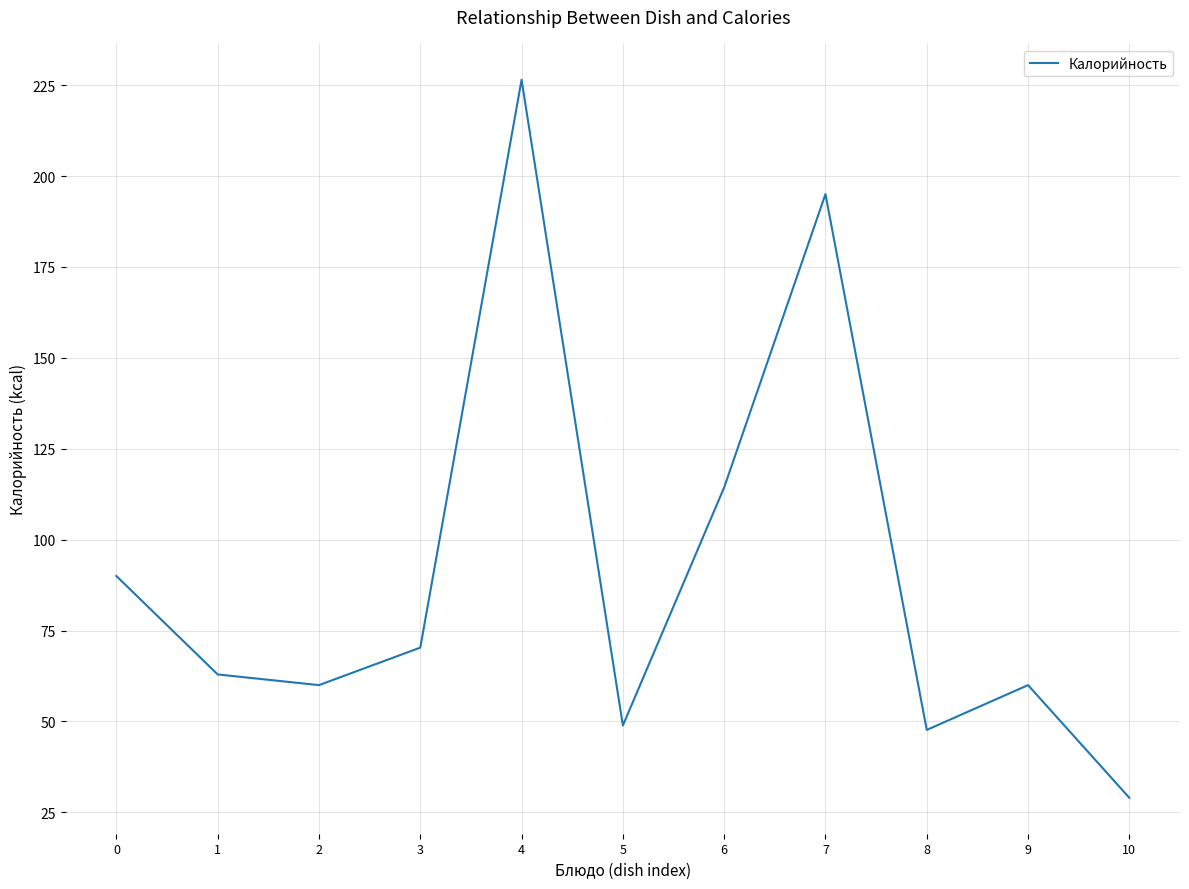

What is the difference between the maximum and minimum values?

197.5